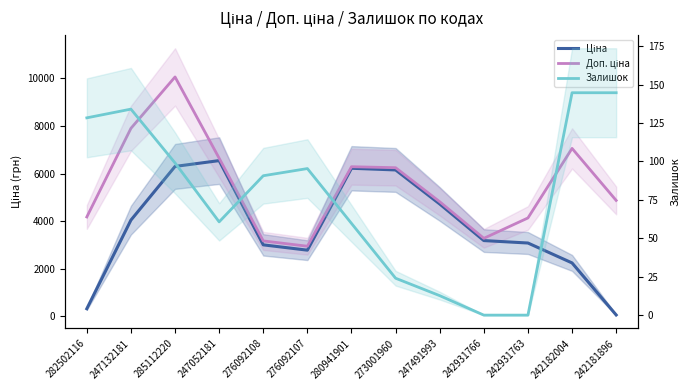

Rank the series by their average value, from lowest to highest.

Залишок, Ціна, Доп. ціна